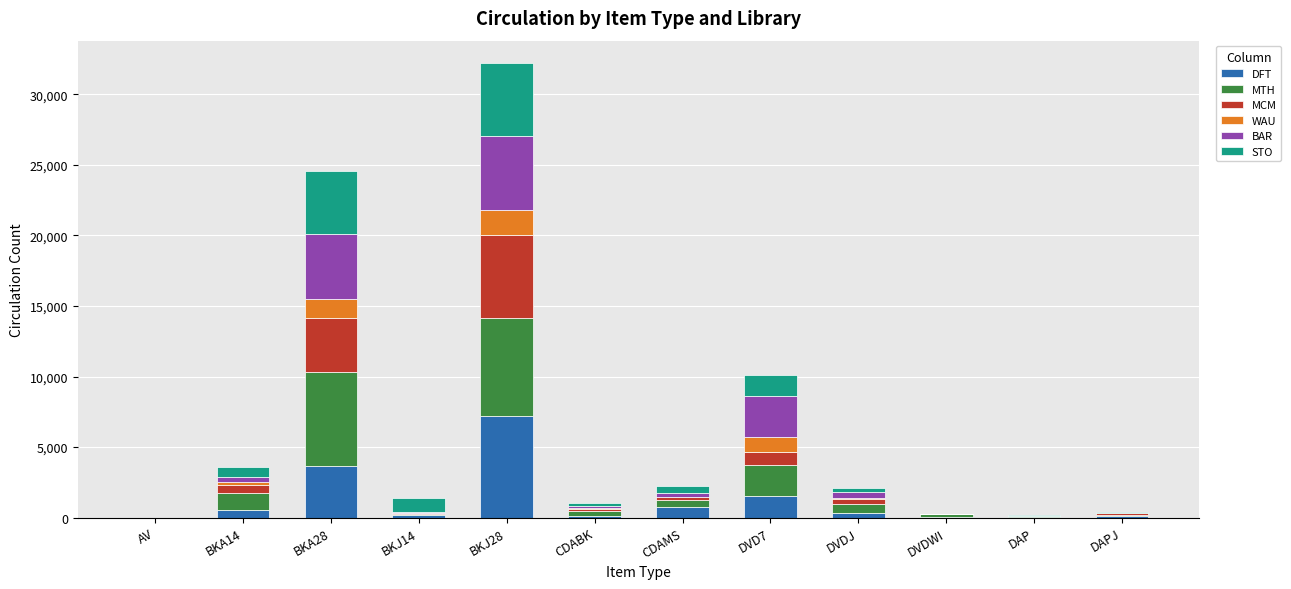

At which category is the sum across all series the highest?

BKJ28